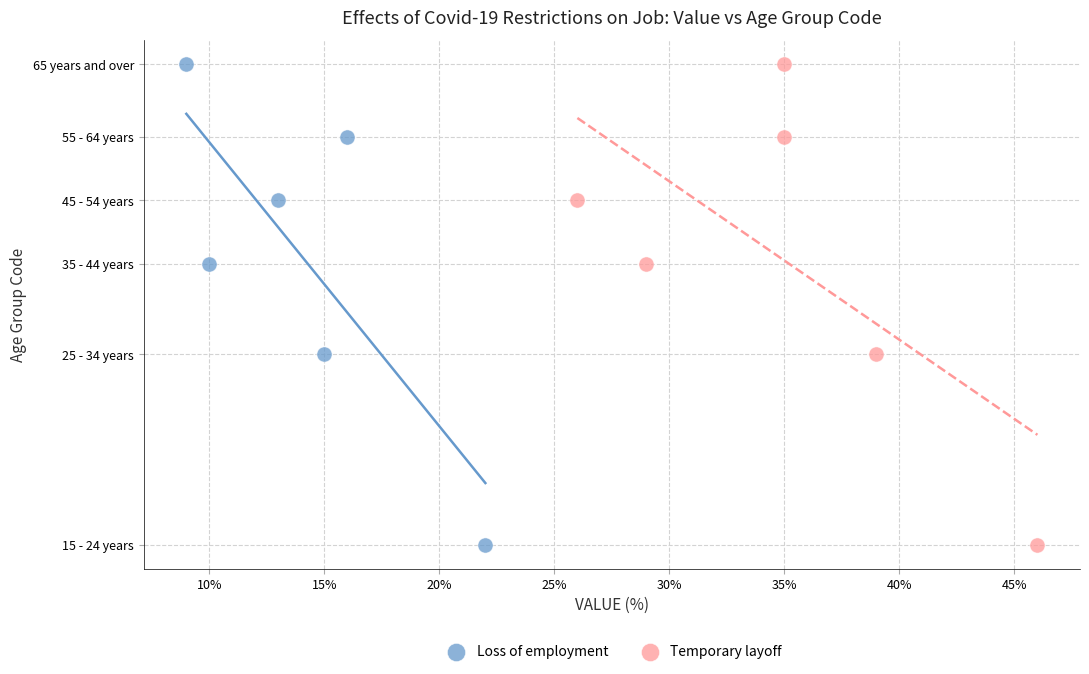

What are all the series names shown in the legend?

Loss of employment, Temporary layoff